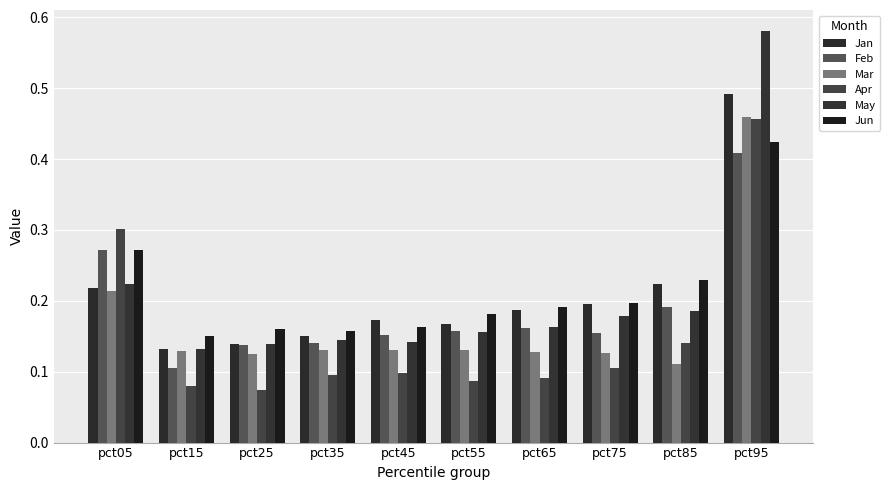

The Jun series shows 0.3 at pct15. True or false?

False